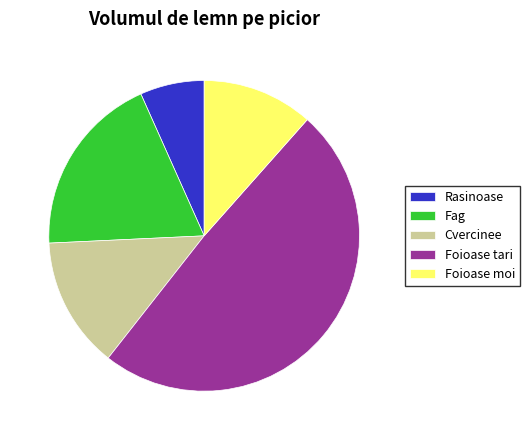

Which category has the smallest portion of the pie?

Rasinoase